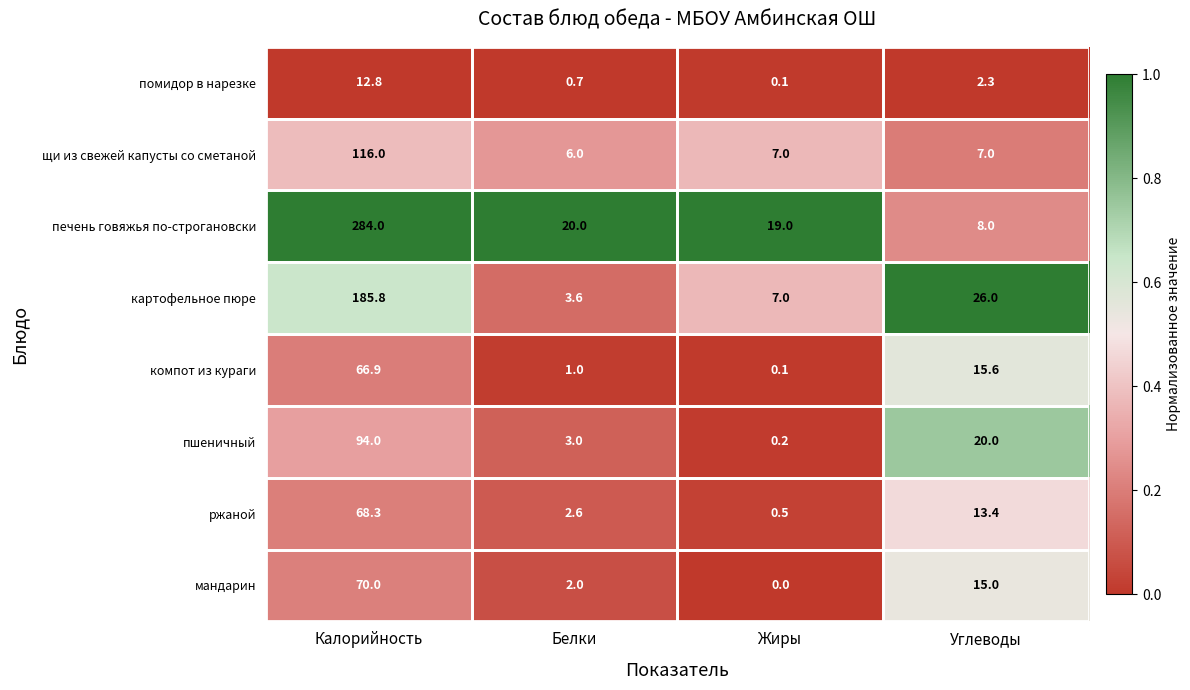

Rank the series at Калорийность from lowest to highest value.

помидор в нарезке, компот из кураги, ржаной, мандарин, пшеничный, щи из свежей капусты со сметаной, картофельное пюре, печень говяжья по-строгановски